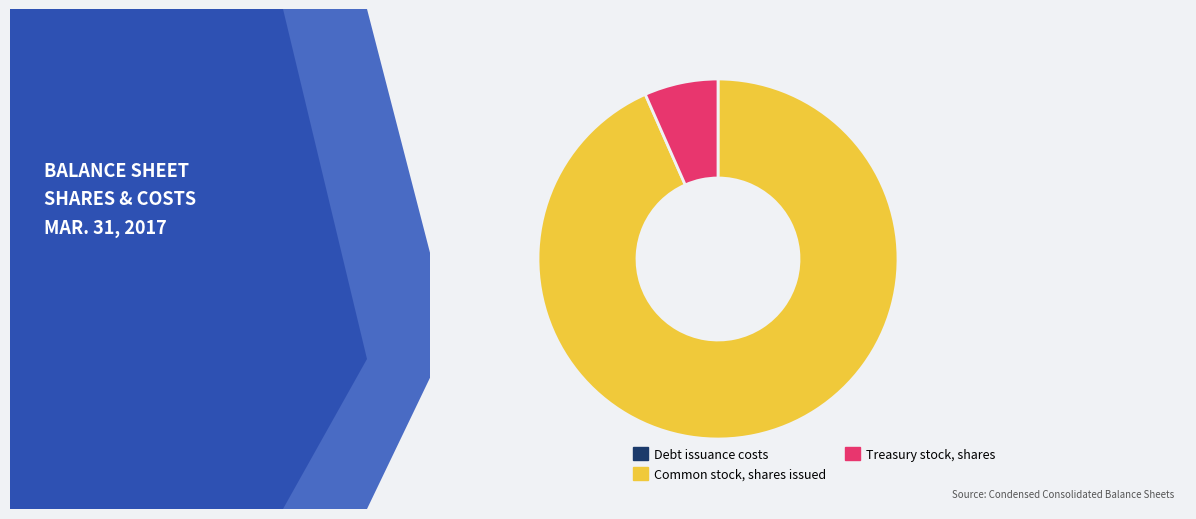

Is there any slice that represents more than half of the pie?

Yes